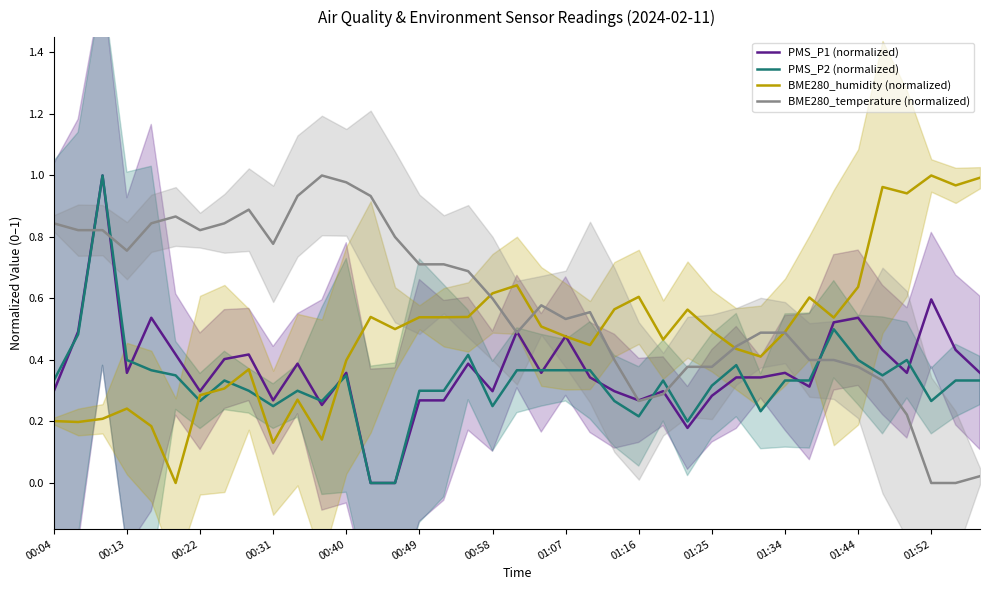

After their last crossing, which series has the higher values: PMS_P2 (normalized) or BME280_humidity (normalized)?

BME280_humidity (normalized)